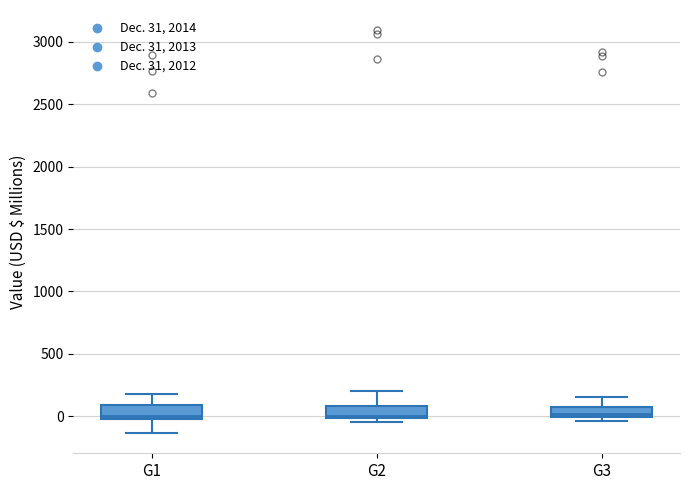

Reading left to right, read every box against the y-axis: the position of its median line, the range the box covers, and the ends of its whiskers. The values are not printed on the chart, so give them approximately, as read against the axis.

G1: median 0 (just above the box's lower edge), box 0 to 100, whiskers -150 to 200
G2: median 0 (just above the box's lower edge), box 0 to 100, whiskers -50 to 200
G3: median 0 (just above the box's lower edge), box 0 to 100, whiskers -50 to 150